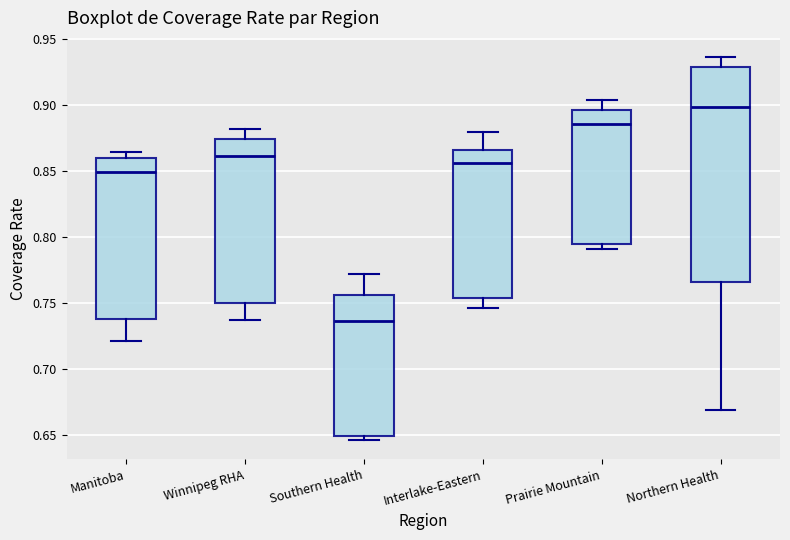

Reading left to right, read every box against the y-axis: the position of its median line, the range the box covers, and the ends of its whiskers. The values are not printed on the chart, so give them approximately, as read against the axis.

Manitoba: median 0.850, box 0.740 to 0.860, whiskers 0.720 to 0.865
Winnipeg RHA: median 0.860, box 0.750 to 0.875, whiskers 0.735 to 0.880
Southern Health: median 0.735, box 0.650 to 0.755, whiskers 0.645 to 0.770
Interlake-Eastern: median 0.855, box 0.755 to 0.865, whiskers 0.745 to 0.880
Prairie Mountain: median 0.885, box 0.795 to 0.895, whiskers 0.790 to 0.905
Northern Health: median 0.900, box 0.765 to 0.930, whiskers 0.670 to 0.935